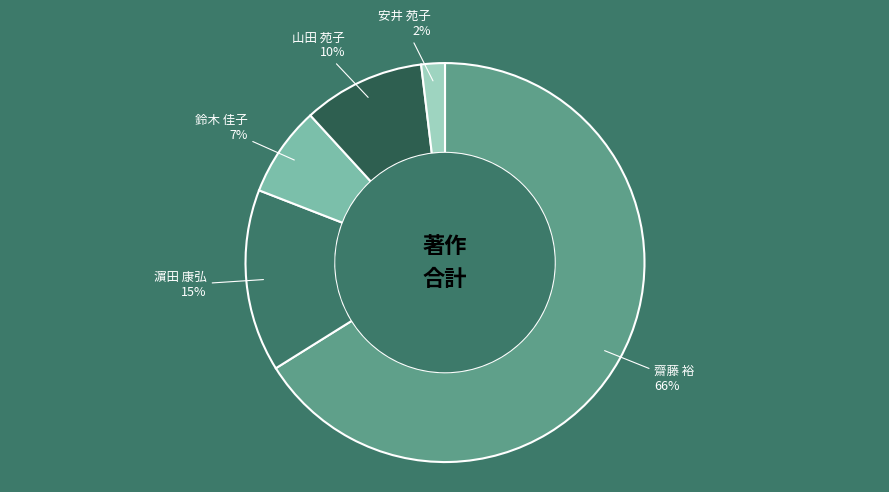

Approximately how many times larger is the value at 安井 苑子 compared to 鈴木 佳子?

0.3